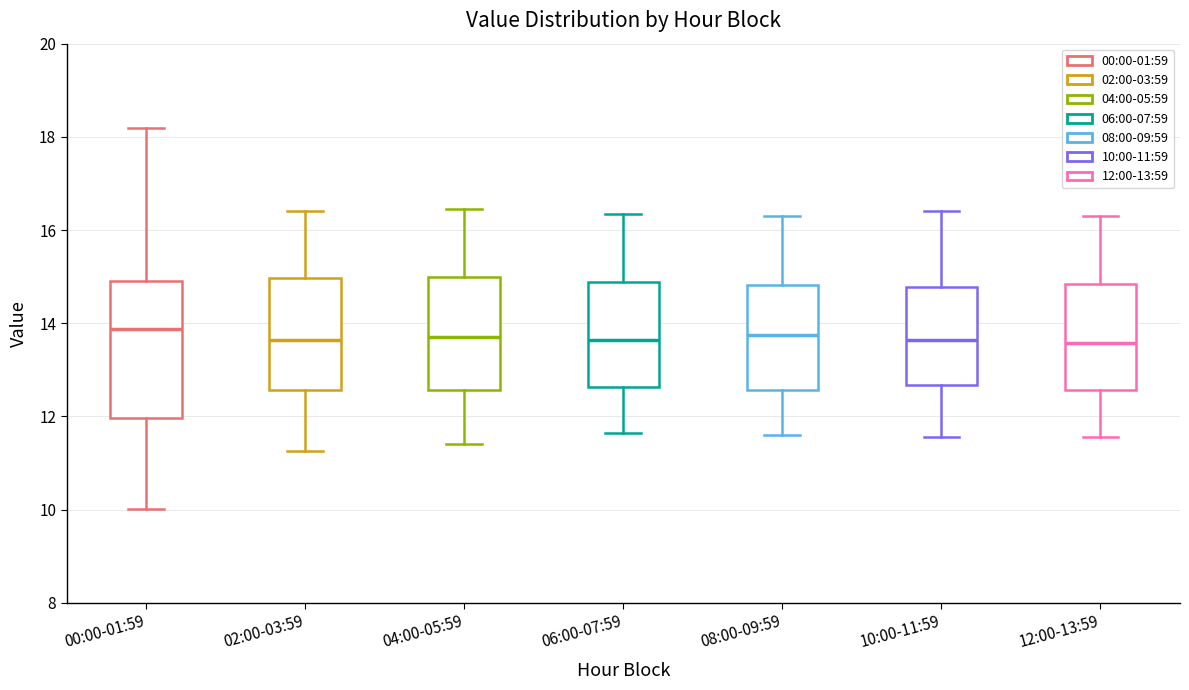

Reading left to right, transcribe this box plot: for each box, give where its median line is, the range the box spans, and where its two whiskers end, as read against the y-axis. The values are not printed on the chart, so give them approximately, as read against the axis.

00:00-01:59: median 13.8, box 12.0 to 15.0, whiskers 10.0 to 18.2
02:00-03:59: median 13.6, box 12.6 to 15.0, whiskers 11.2 to 16.4
04:00-05:59: median 13.8, box 12.6 to 15.0, whiskers 11.4 to 16.4
06:00-07:59: median 13.6, box 12.6 to 14.8, whiskers 11.6 to 16.4
08:00-09:59: median 13.8, box 12.6 to 14.8, whiskers 11.6 to 16.4
10:00-11:59: median 13.6, box 12.6 to 14.8, whiskers 11.6 to 16.4
12:00-13:59: median 13.6, box 12.6 to 14.8, whiskers 11.6 to 16.4